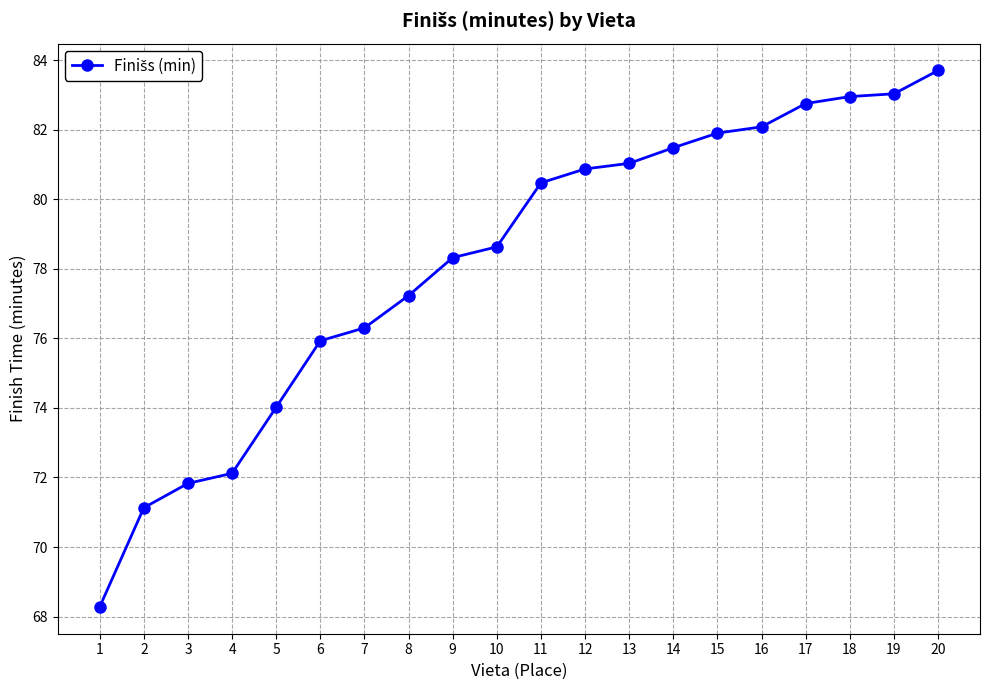

What is the greatest value displayed?

83.7